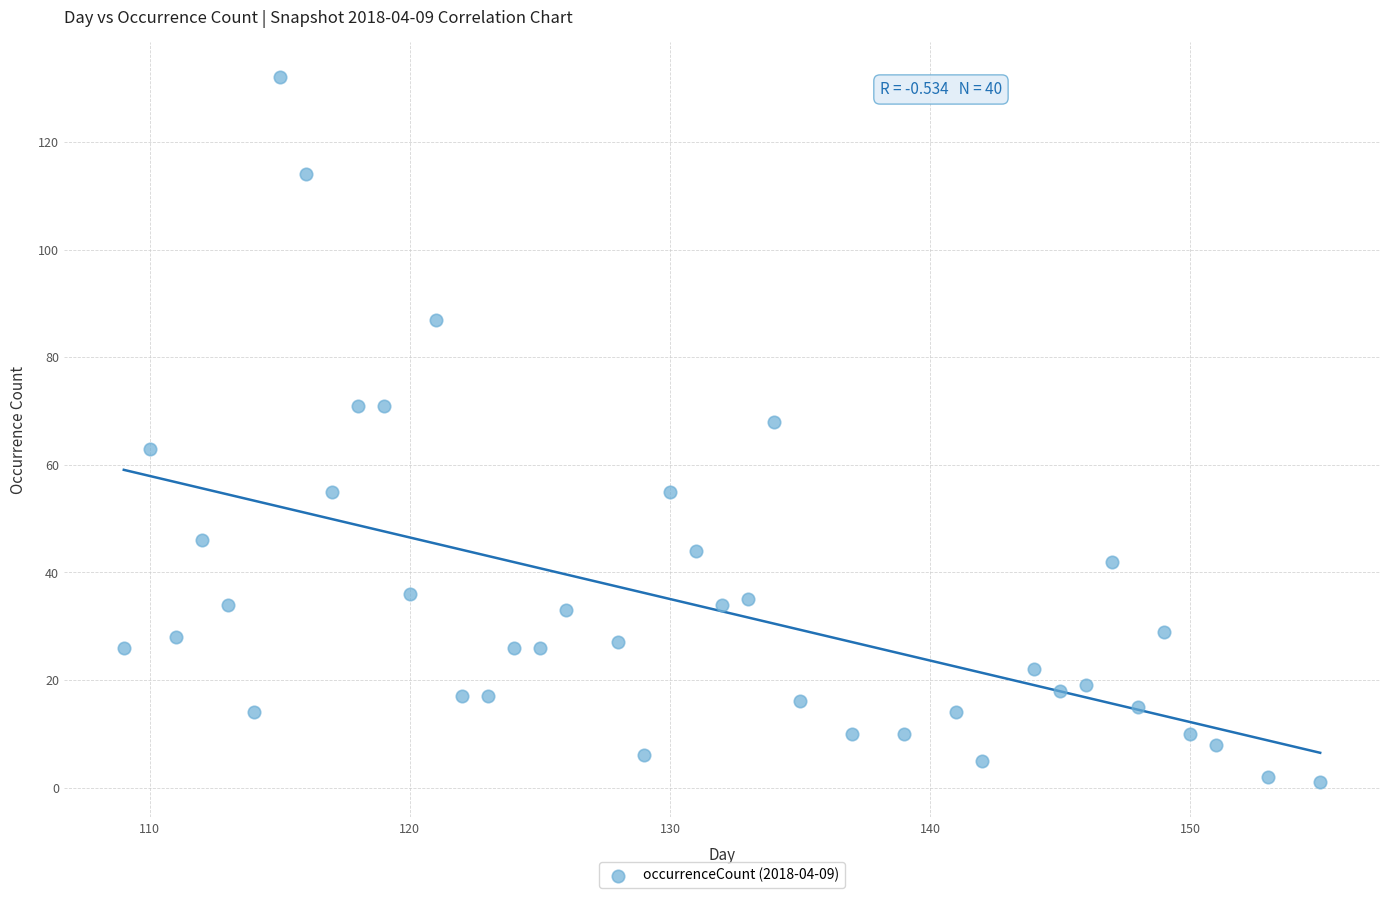

What is the range of Y values (max minus min)?

131